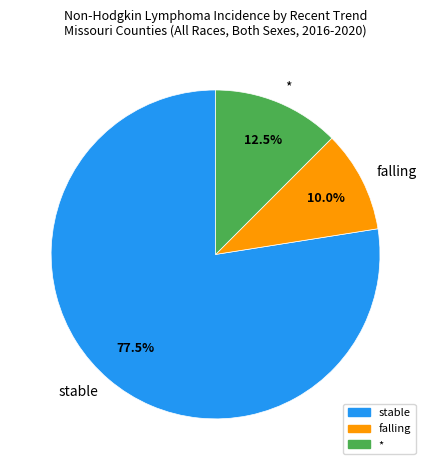

Is there any slice that represents more than half of the pie?

Yes